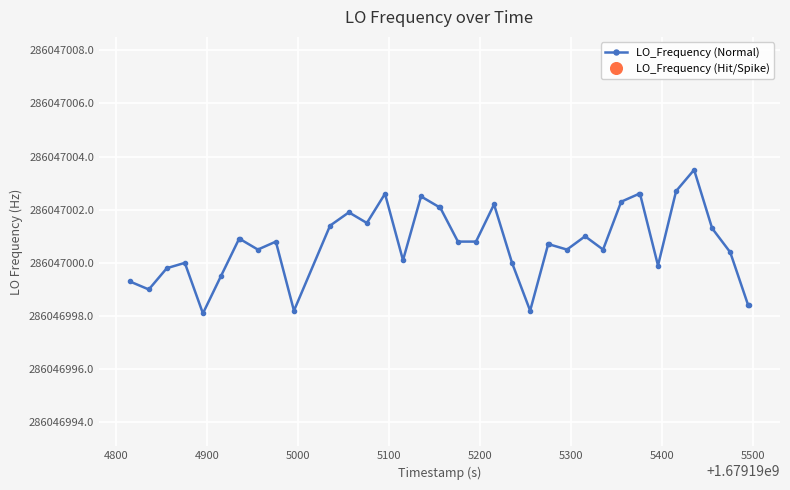

Is it true that the value at 20 is 286047000.8?

True